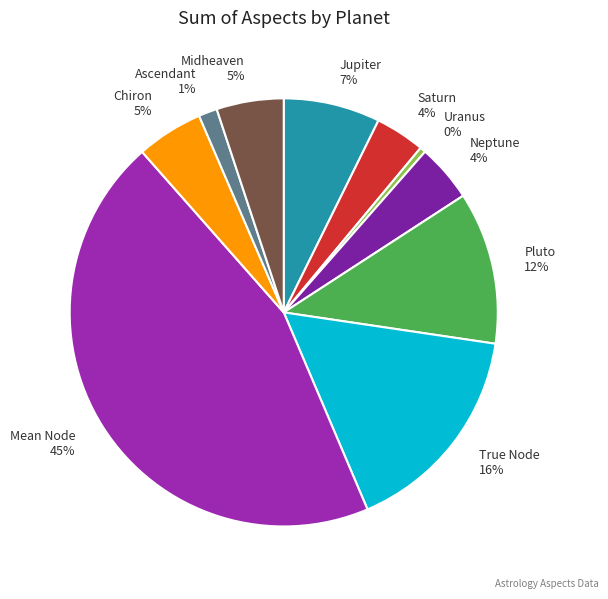

How many segments does this pie chart have?

10